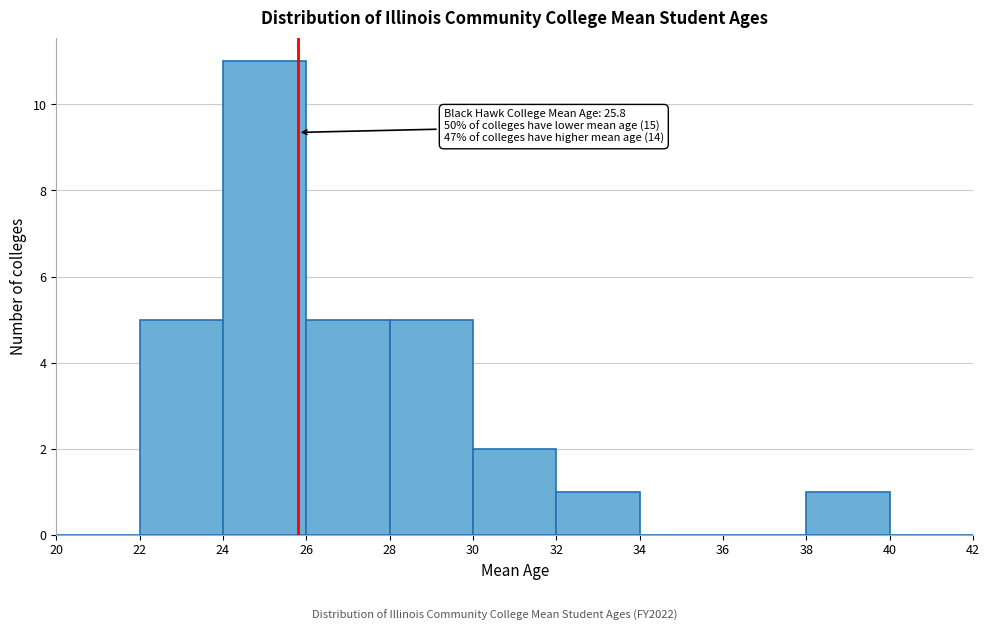

Which range on the x-axis has the tallest bar?

24 to 26